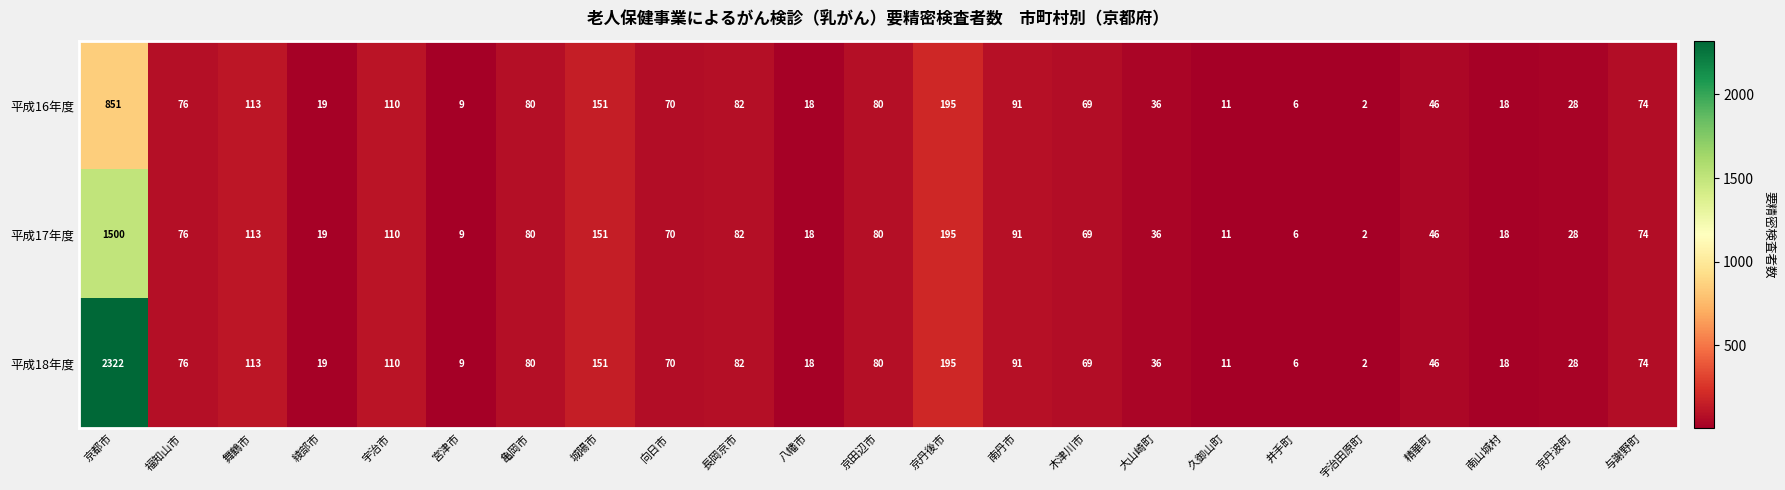

What is the difference between the 平成16年度 values at 亀岡市 and 綾部市?

61